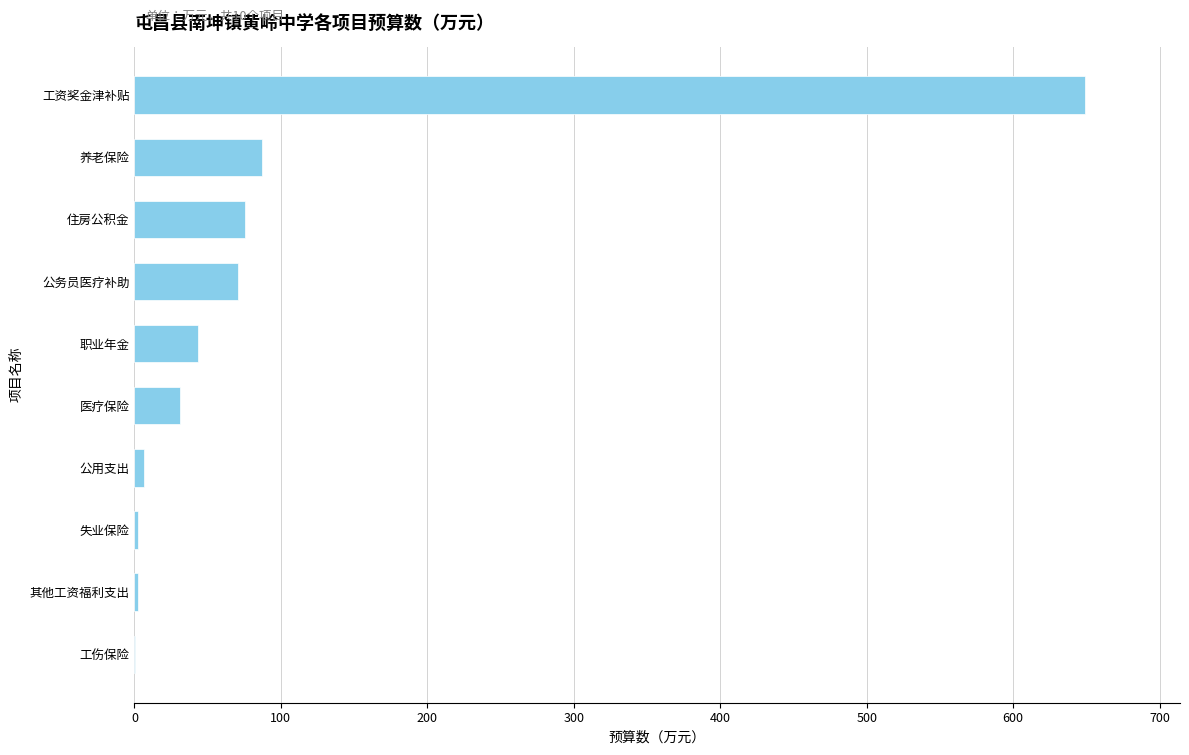

Between 医疗保险 and 工伤保险, which is larger?

医疗保险